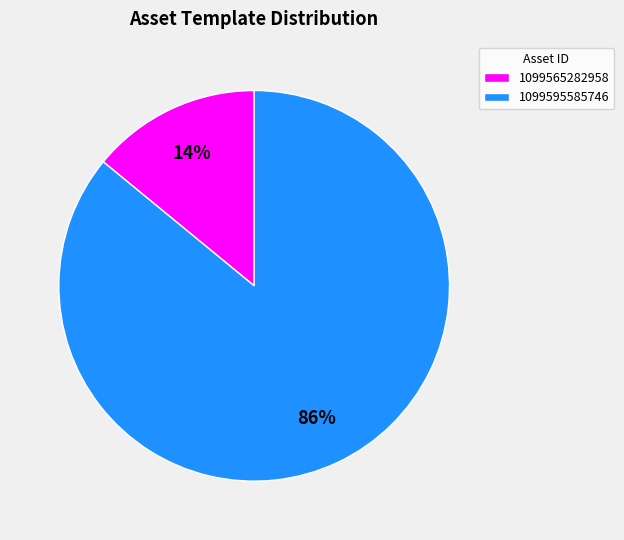

Which category has the biggest portion of the pie?

1099595585746